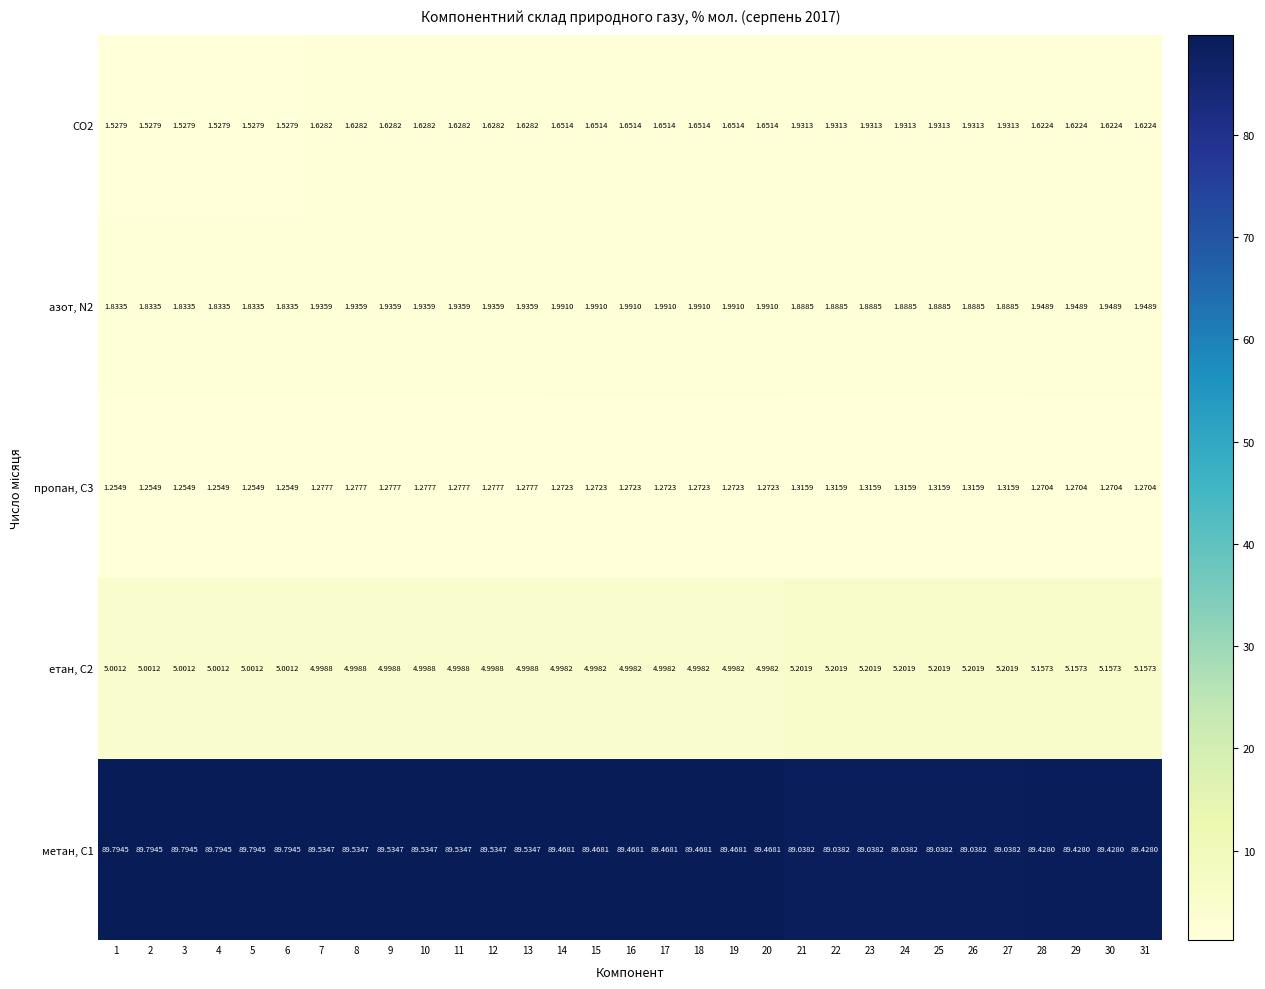

Is the value of азот, N2 at 19 greater than the value of CO2 at 2?

Yes